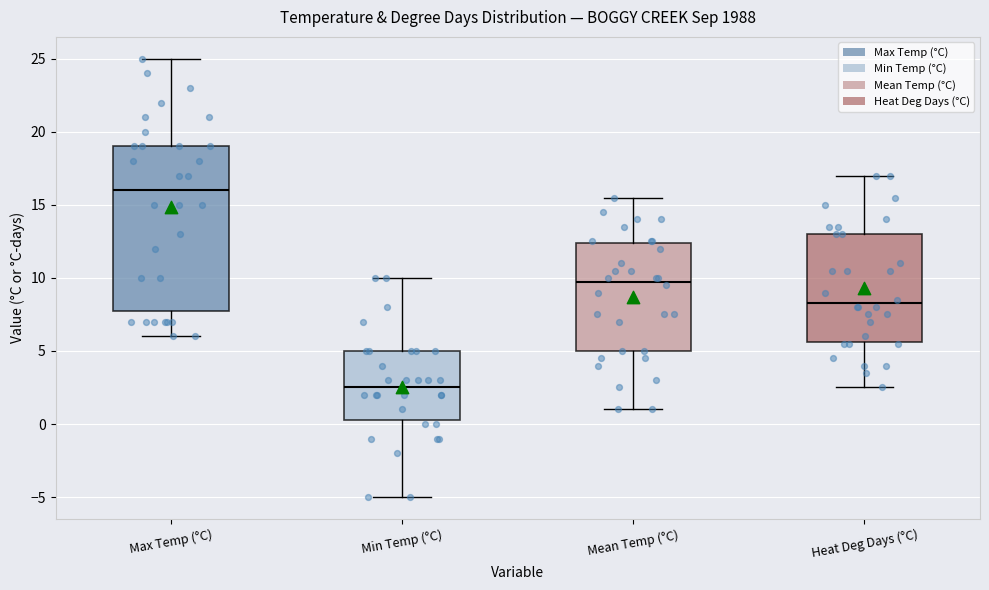

Reading left to right, read every box against the y-axis: the position of its median line, the range the box covers, and the ends of its whiskers. The values are not printed on the chart, so give them approximately, as read against the axis.

Max Temp (°C): median 16.0, box 8.0 to 19.0, whiskers 6.0 to 25.0
Min Temp (°C): median 2.5, box 0.5 to 5.0, whiskers -5.0 to 10.0
Mean Temp (°C): median 10.0, box 5.0 to 12.5, whiskers 1.0 to 15.5
Heat Deg Days (°C): median 8.5, box 5.5 to 13.0, whiskers 2.5 to 17.0